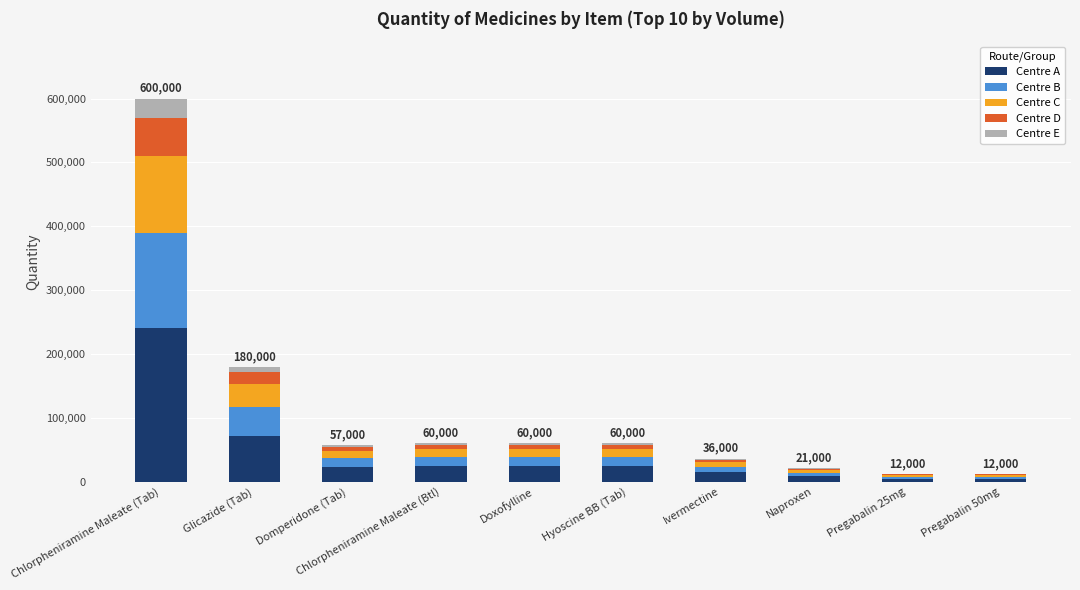

Which category has the highest value in the Centre A series?

Chlorpheniramine Maleate (Tab)